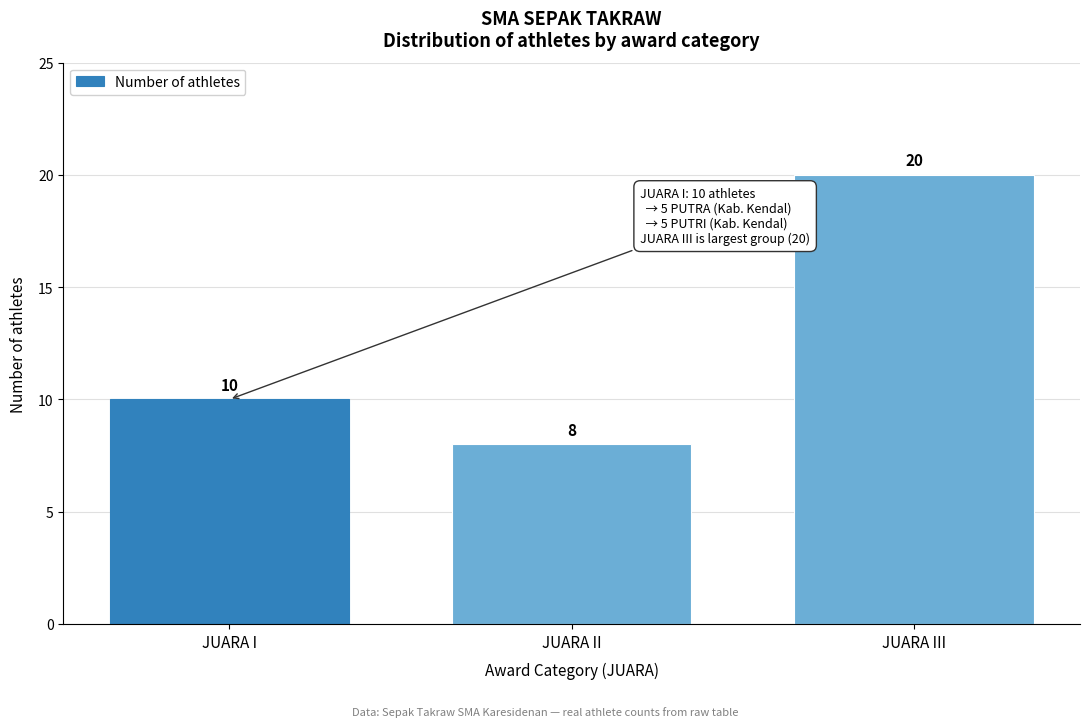

Reading left to right, list all the values displayed in this chart.

10	8	20